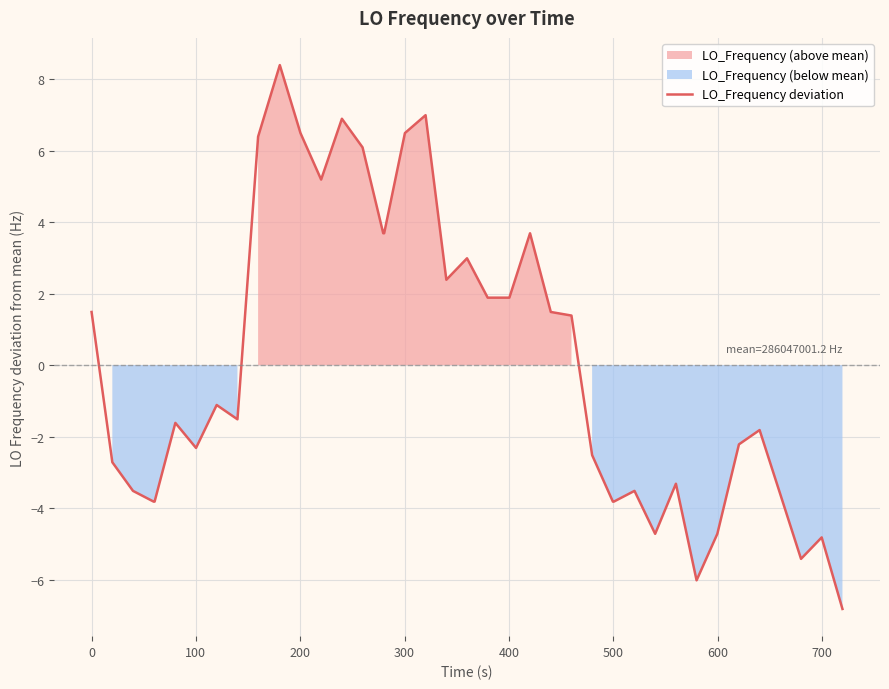

What is the maximum value for LO_Frequency deviation?

8.4